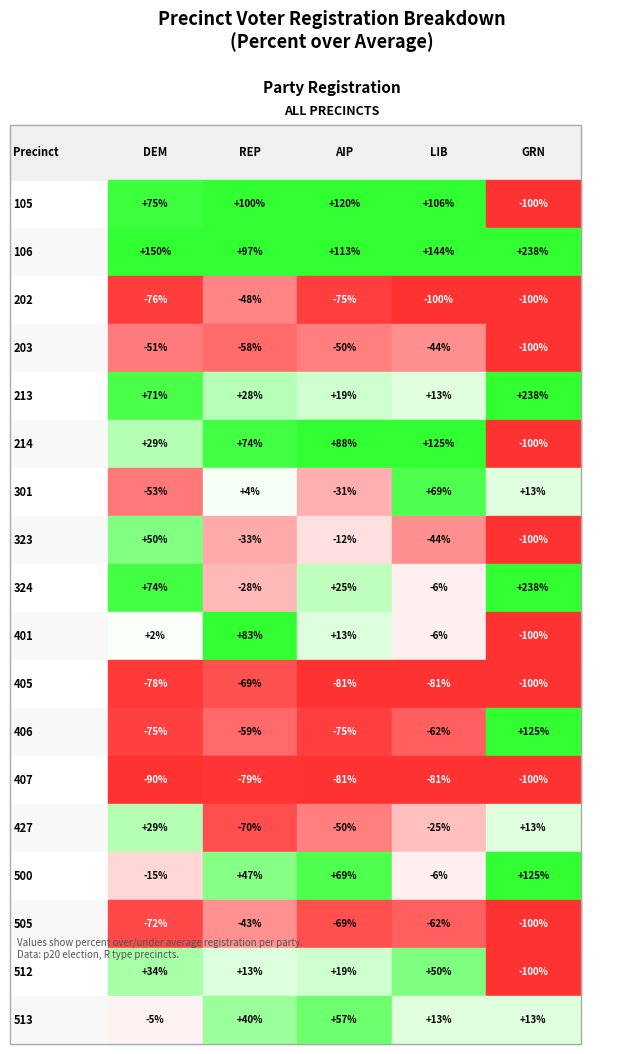

How many distinct data groups are displayed?

18